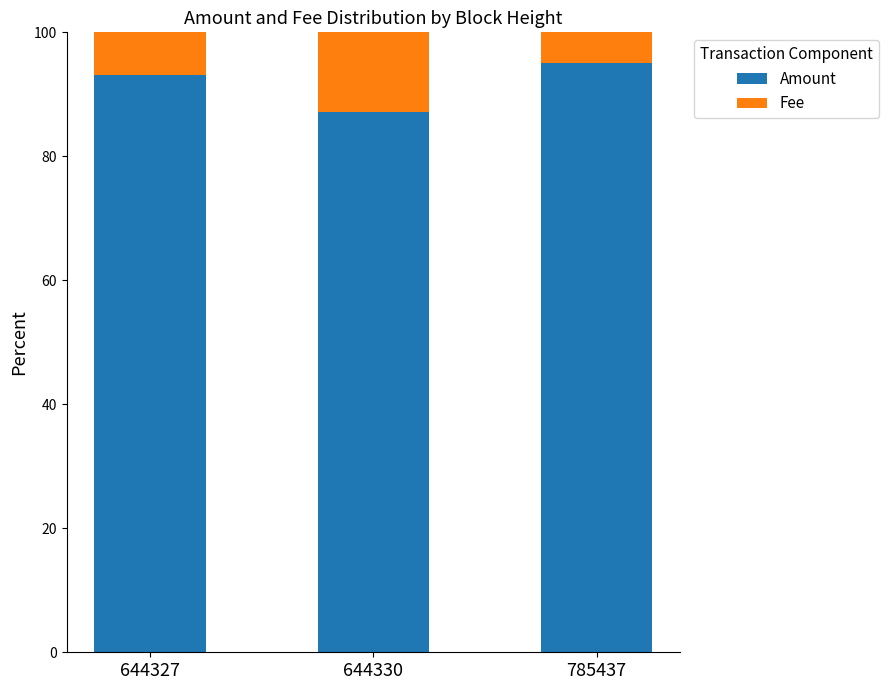

What is the lowest value of the Amount series?

87.2